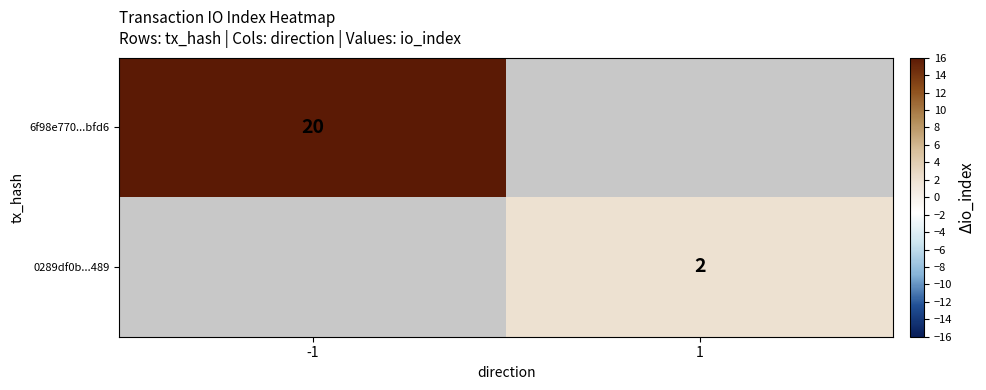

Which has a higher value, 1 or -1?

-1